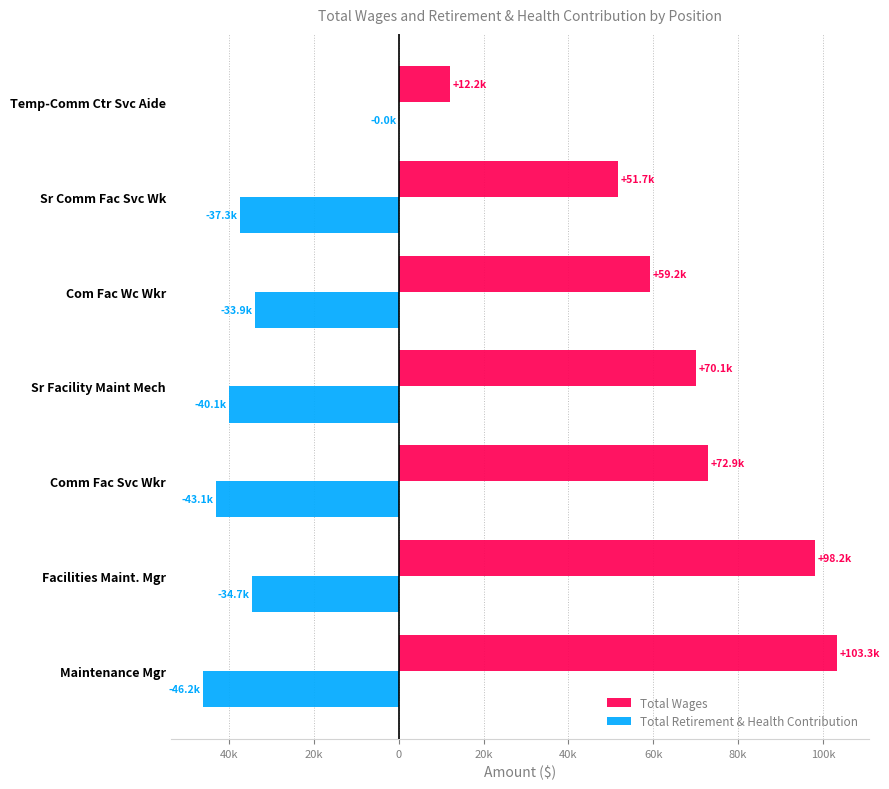

Reading right to left, what are all the values shown in this chart?

Total Wages: 12165	51682	59232	70093	72876	98198	103285
Total Retirement & Health Contribution: 0	-37339	-33932	-40051	-43120	-34654	-46223